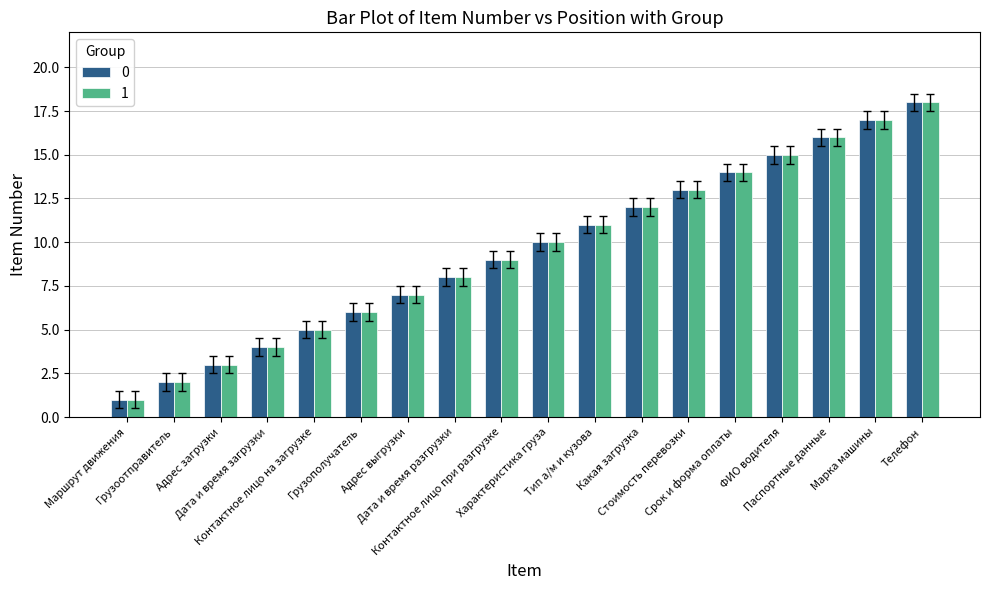

The 1 series shows 3.9 at Тип а/м и кузова. True or false?

False